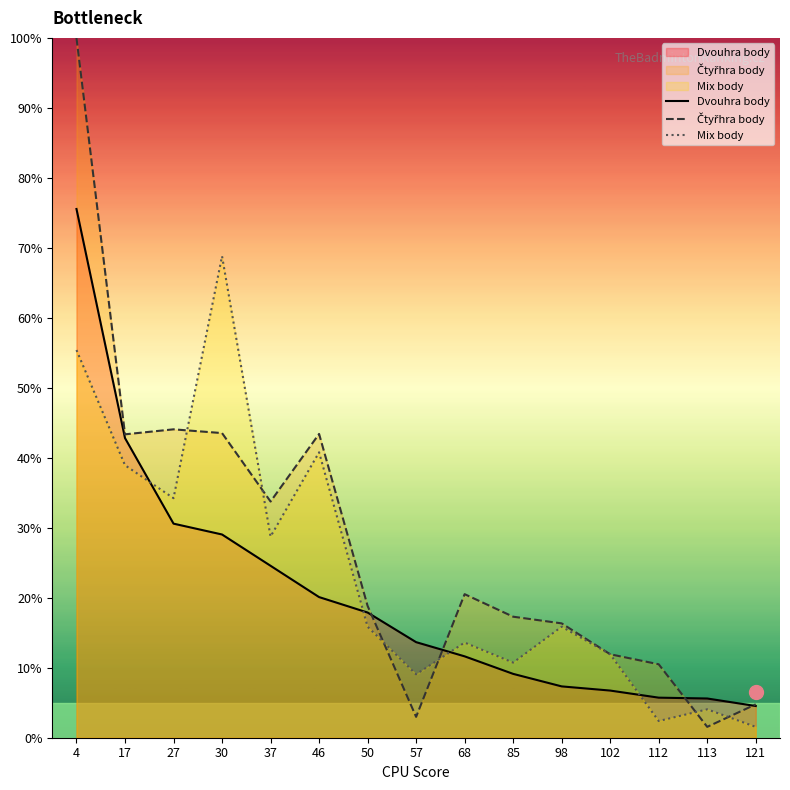

What is the total value across all series at 112?

18.6